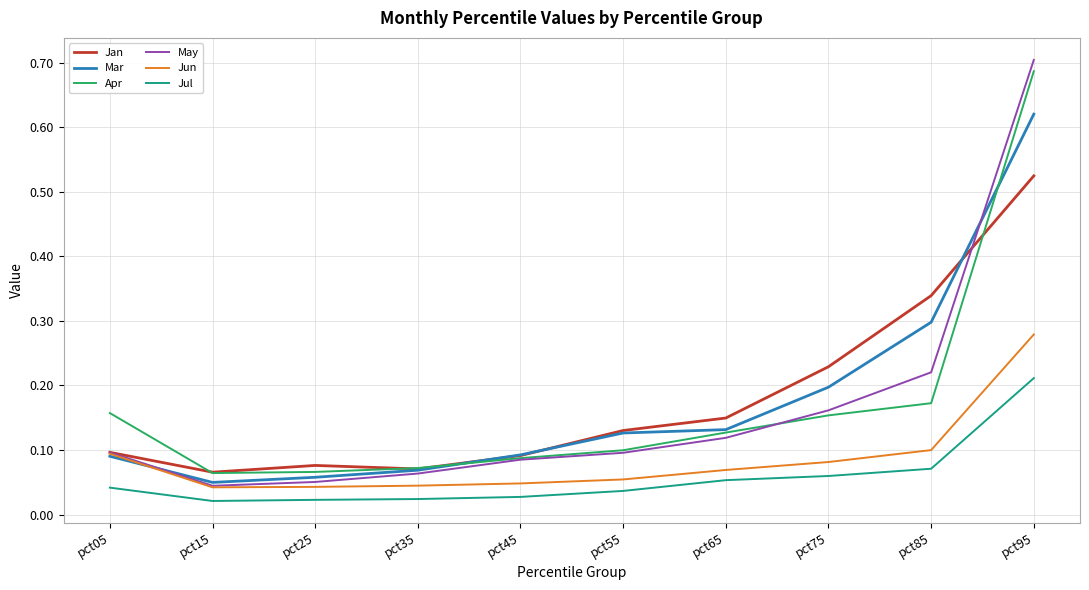

Which category has the highest value in the May series?

pct95